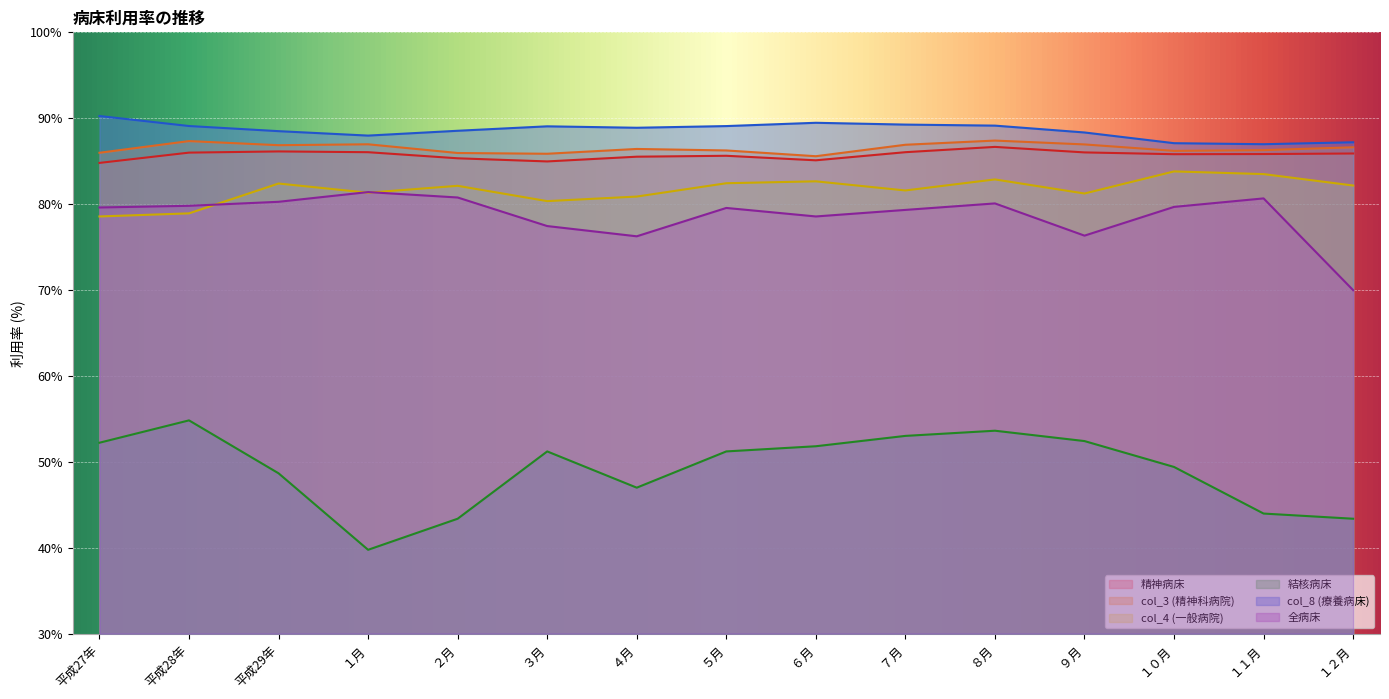

How many lines are shown in the chart?

6